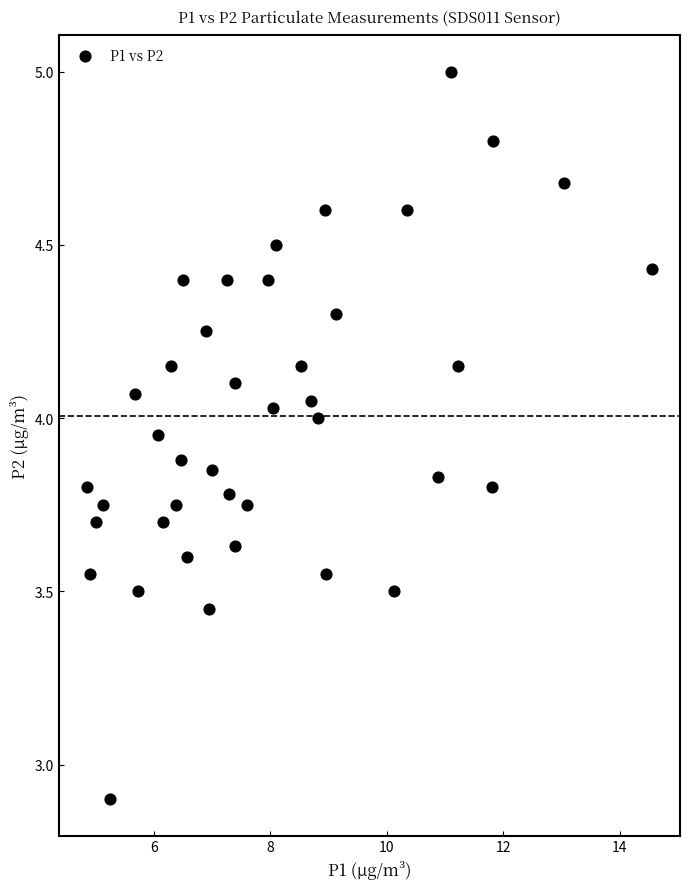

What Y value in the scatter plot is closest to 3?

2.9